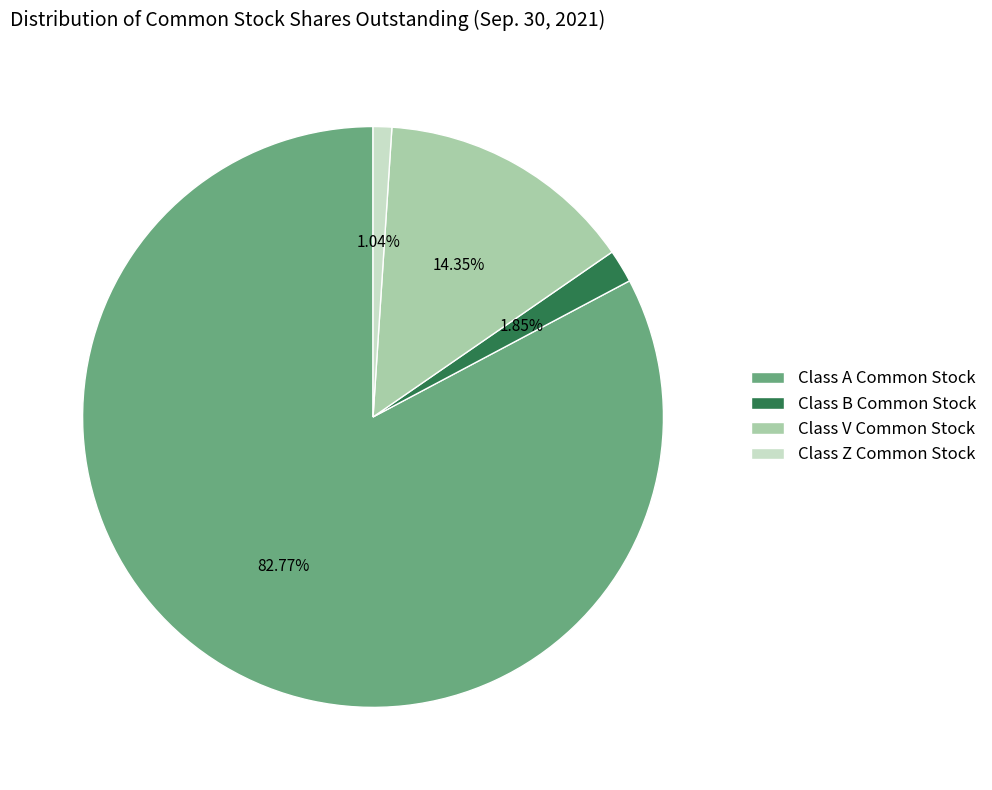

What is the total percentage of Class A Common Stock and Class B Common Stock?

84.6%